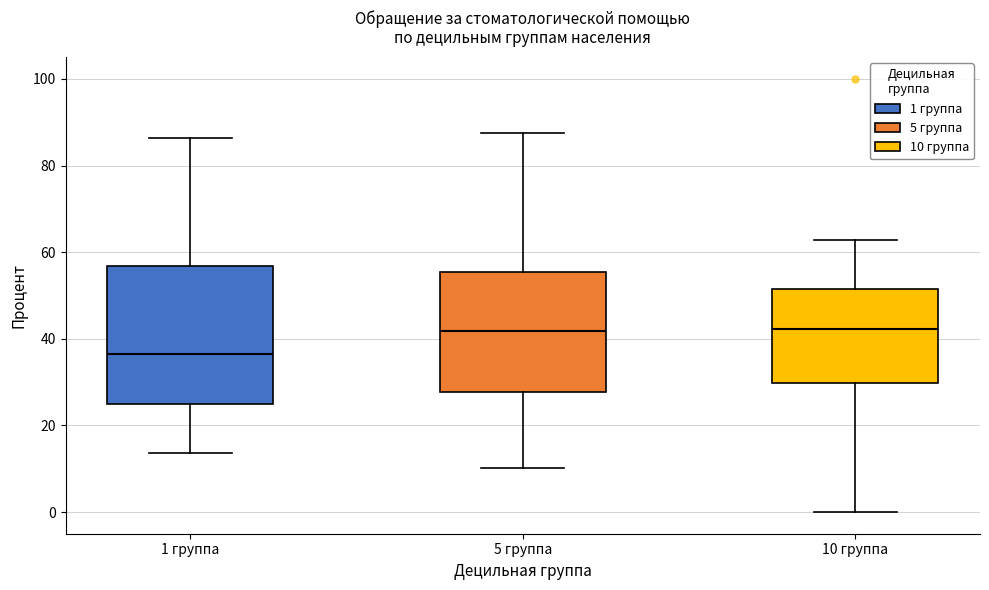

Comparing the boxes themselves (not the whiskers), which one is the tallest?

1 группа